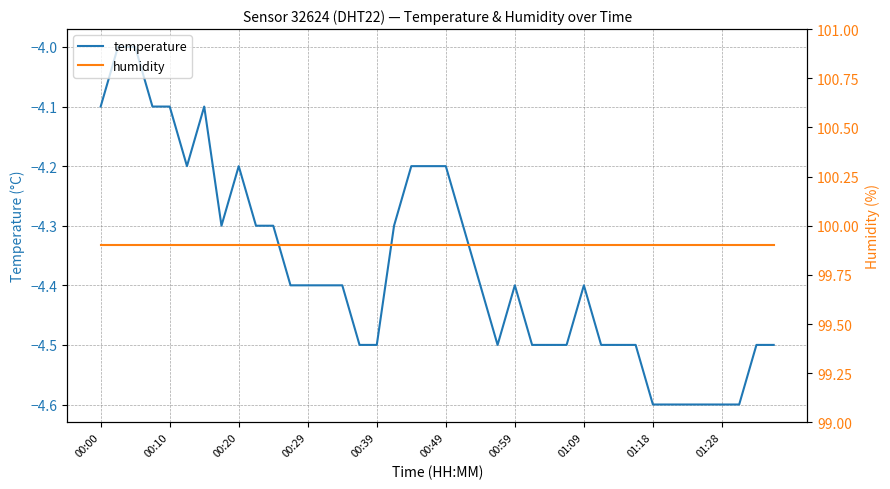

How many data points in temperature are less than -4?

38